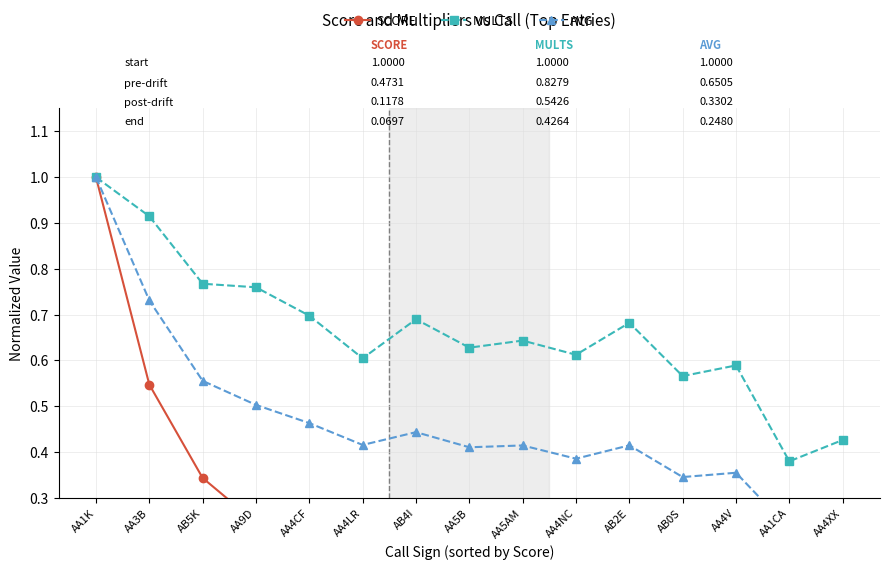

What is the highest value of the MULTS series?

1.0